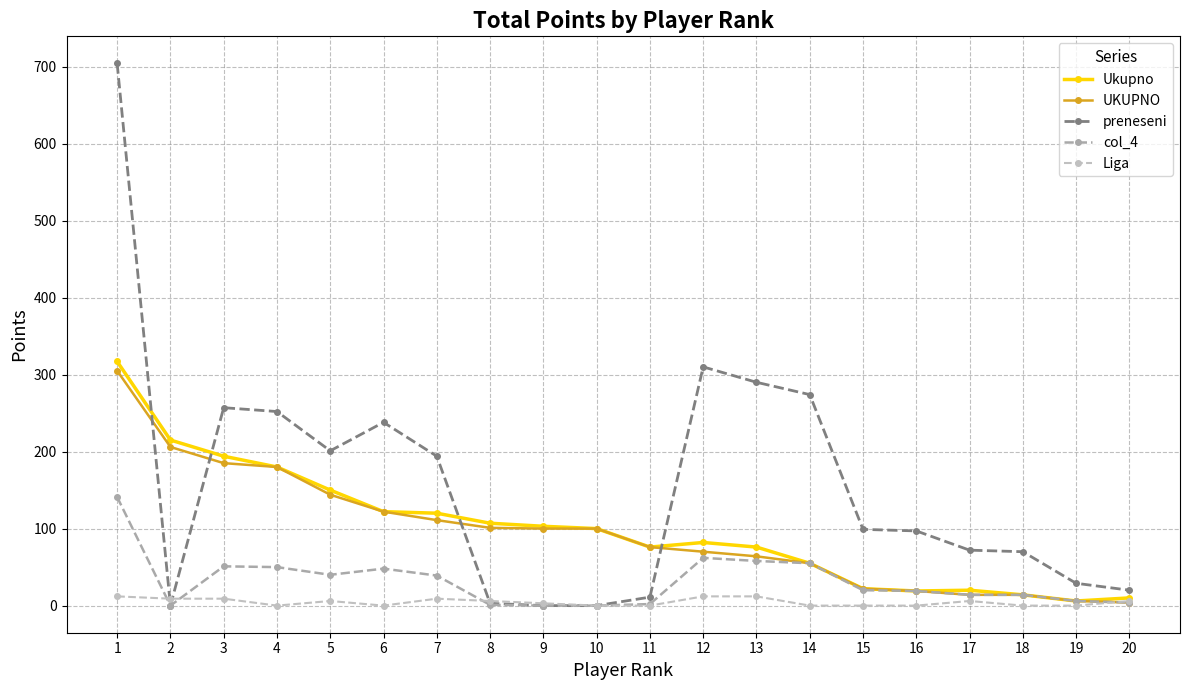

How many lines are shown in the chart?

5